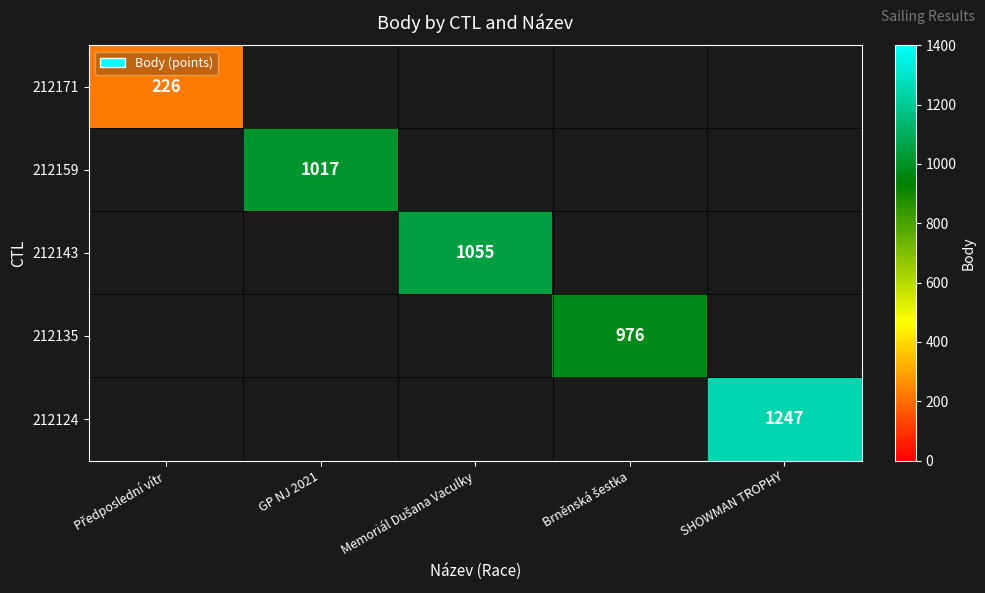

Which series has the widest spread of values?

212171